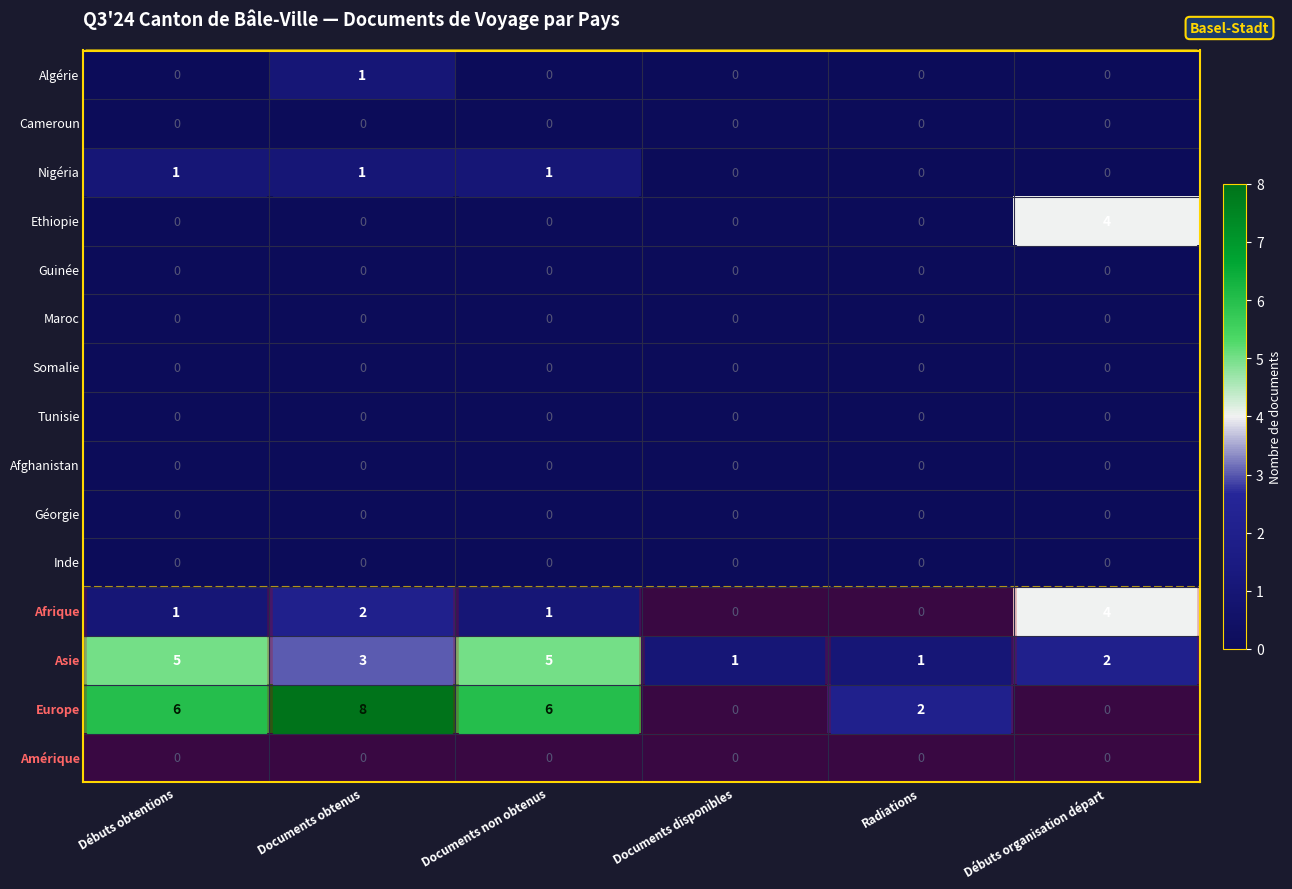

What is the spread (max minus min) of values at Débuts obtentions?

6